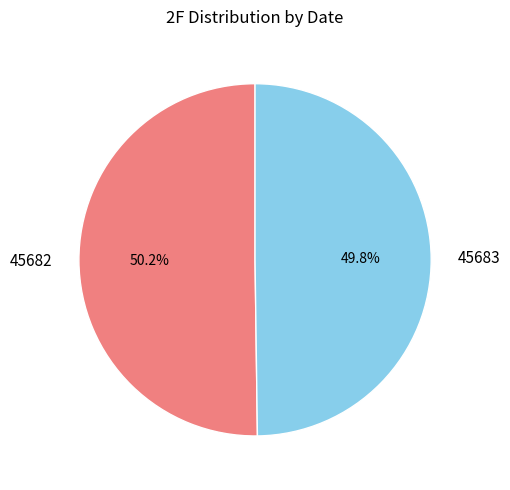

To the nearest percent, what percentage of the pie is 45683?

50%